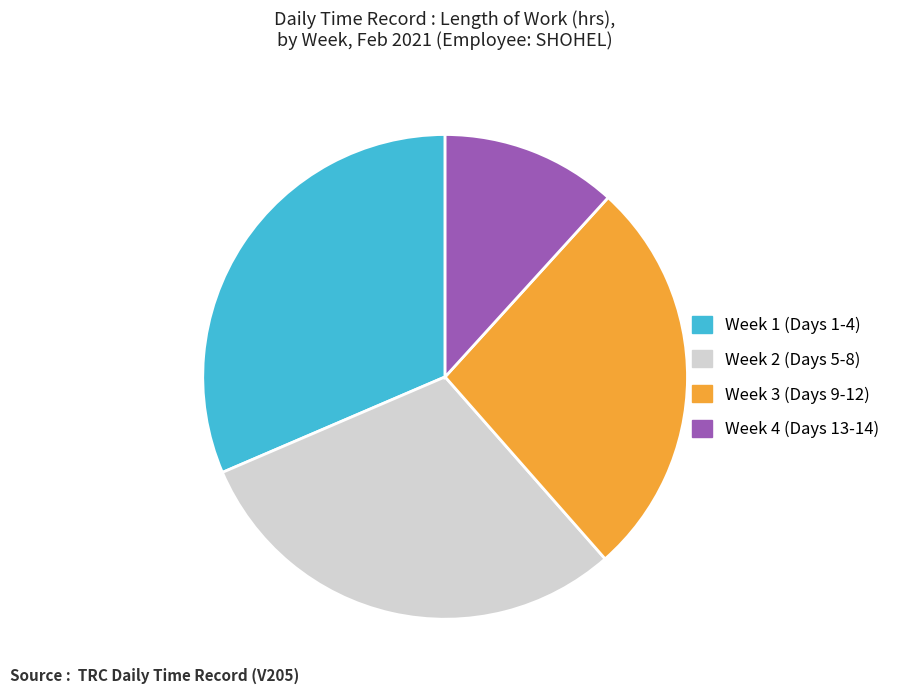

Do Week 1 (Days 1-4) and Week 4 (Days 13-14) together represent more than half of the pie?

No